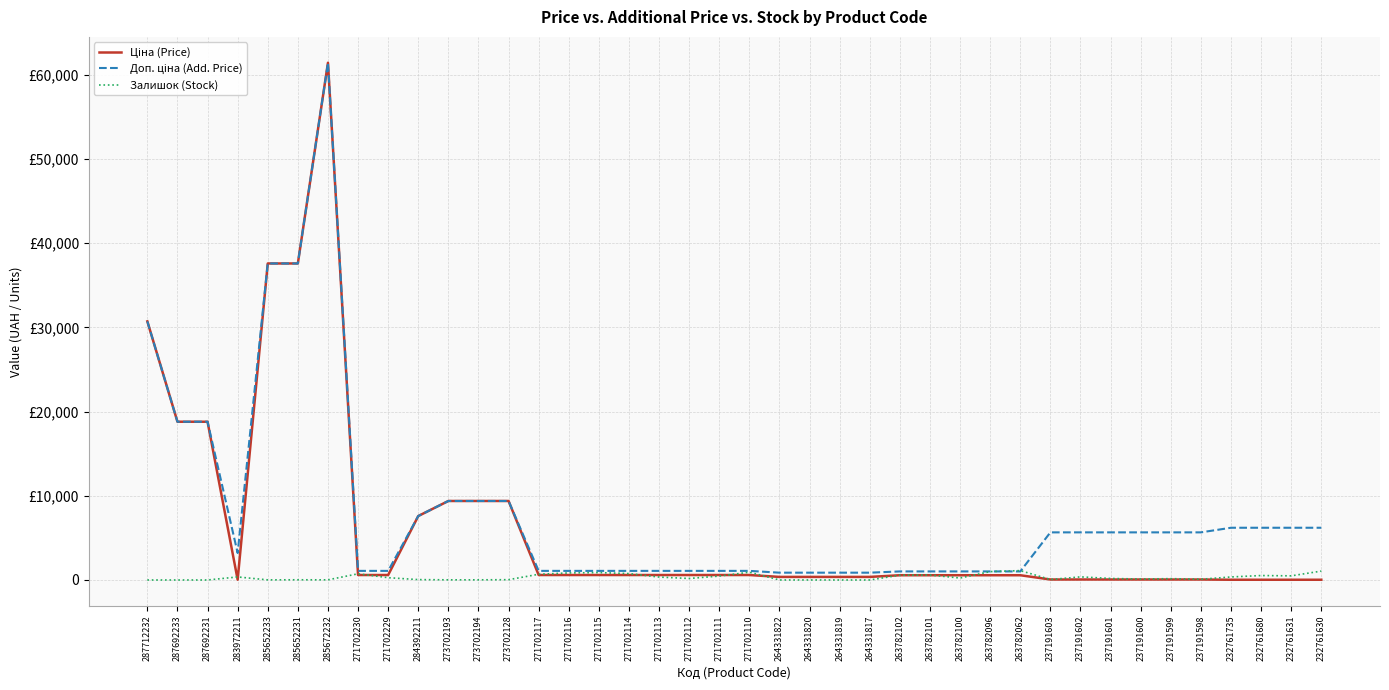

Is this an area chart (filled region under the line)?

No